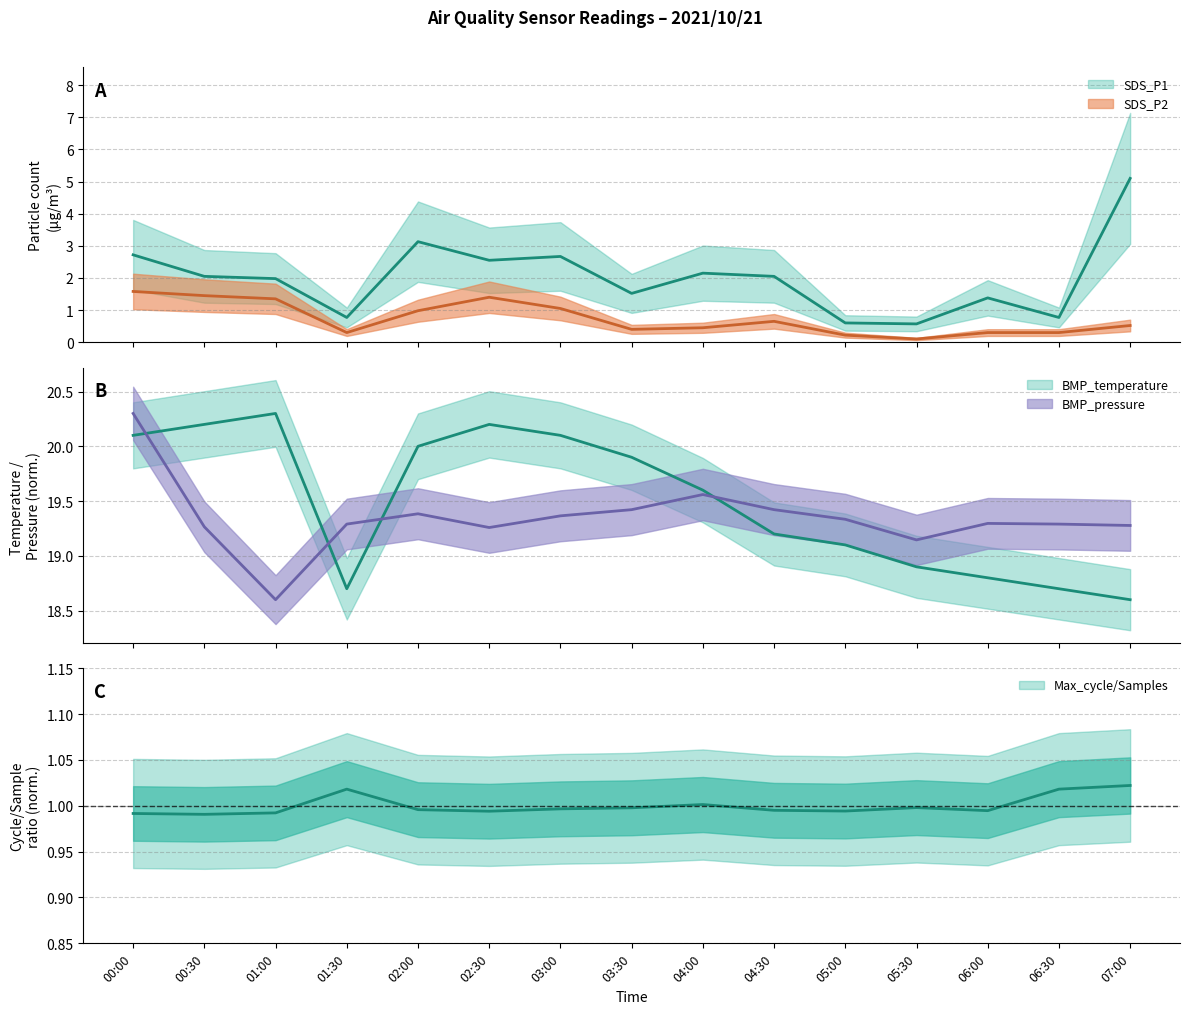

In BMP_pressure_norm, how many points are higher than both neighbors (excluding endpoints)?

3